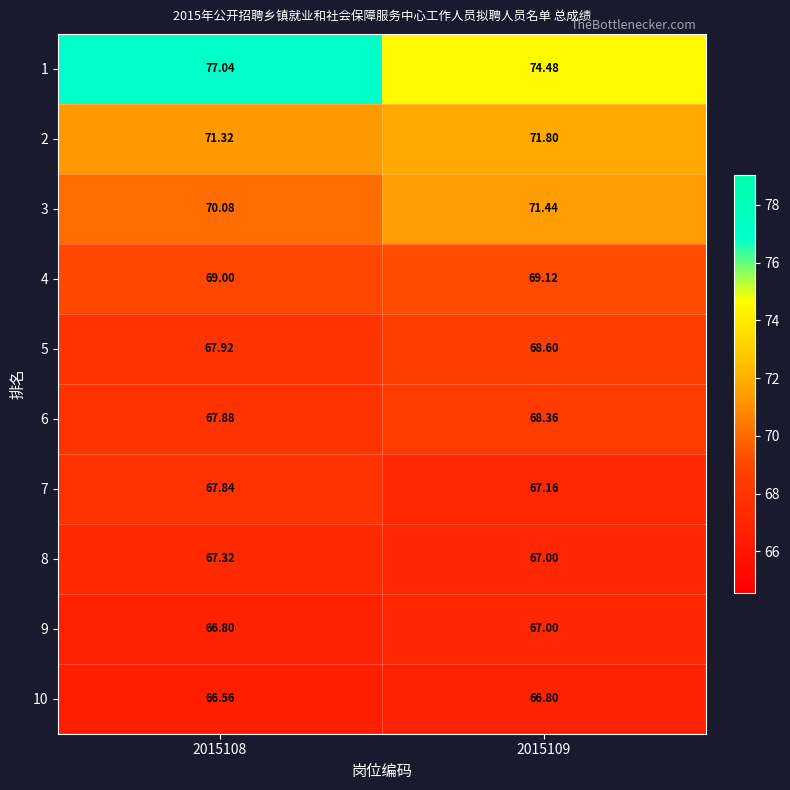

How many series are shown in this chart?

10